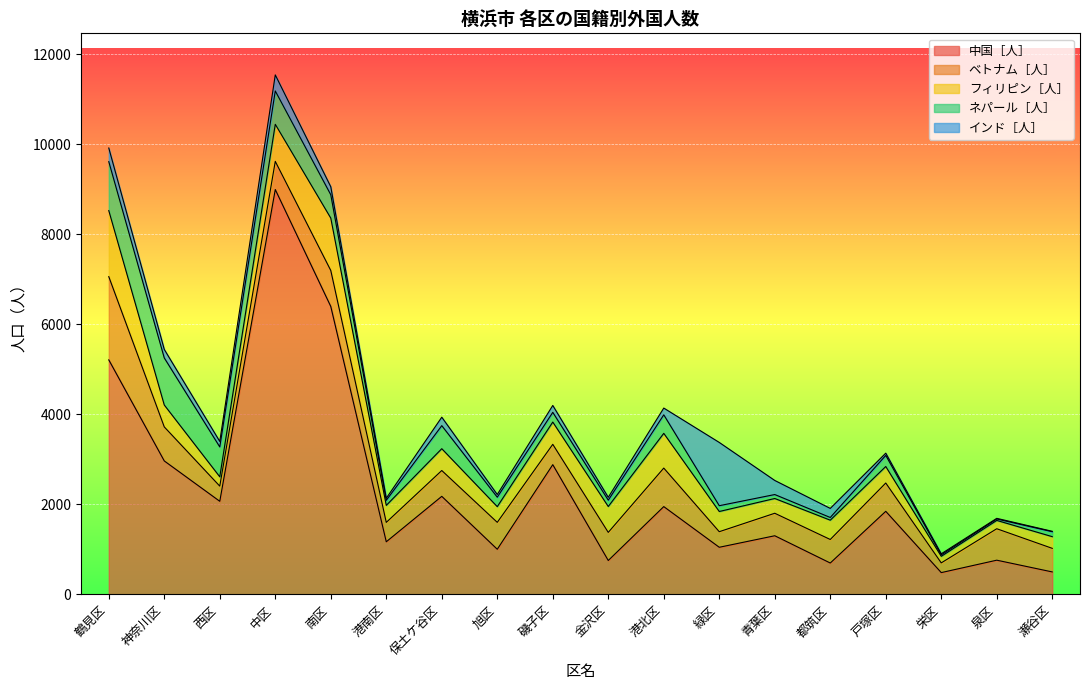

What is the label of the 1st point from the right?

瀬谷区